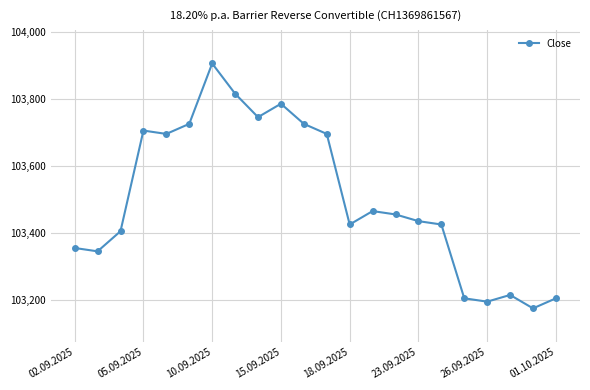

What is the average value?

103505